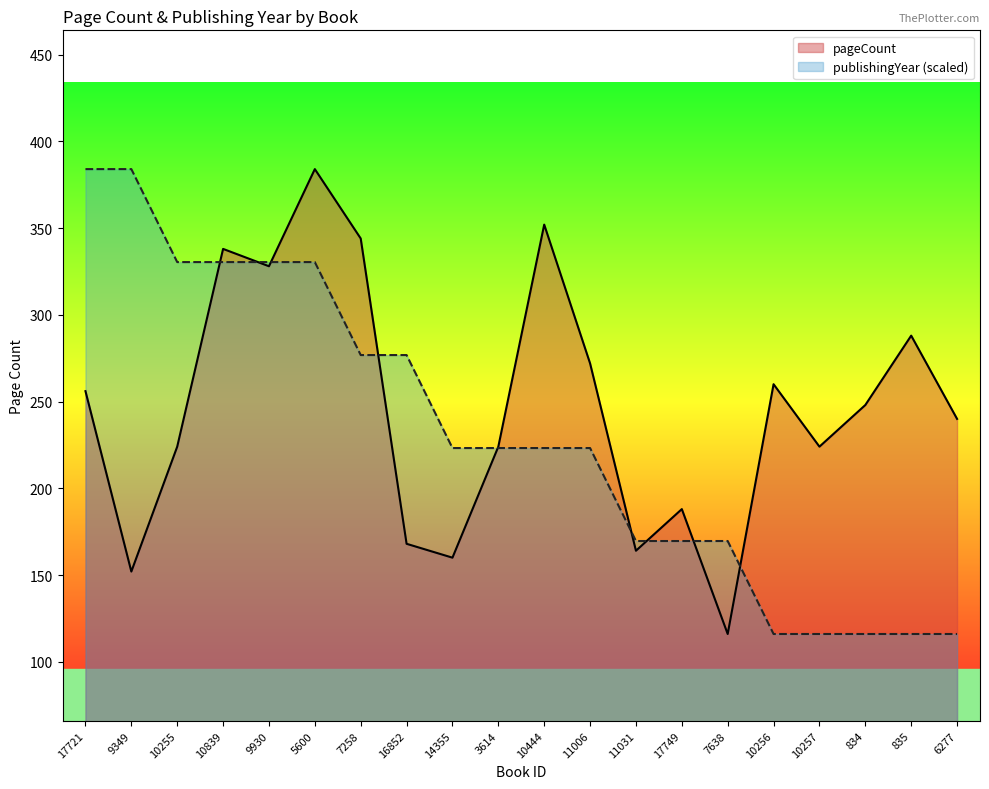

The publishingYear (scaled) series shows 84.0 at 9930. True or false?

False